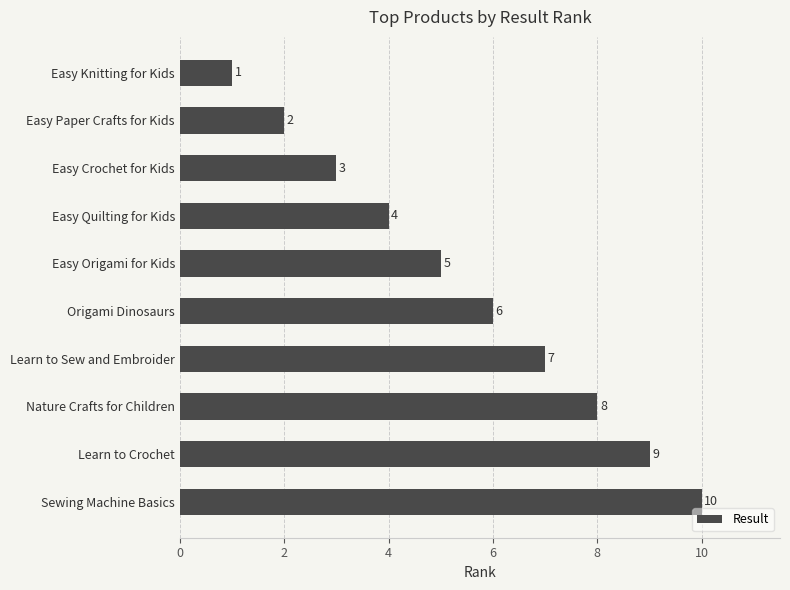

What is the sum of all values?

55